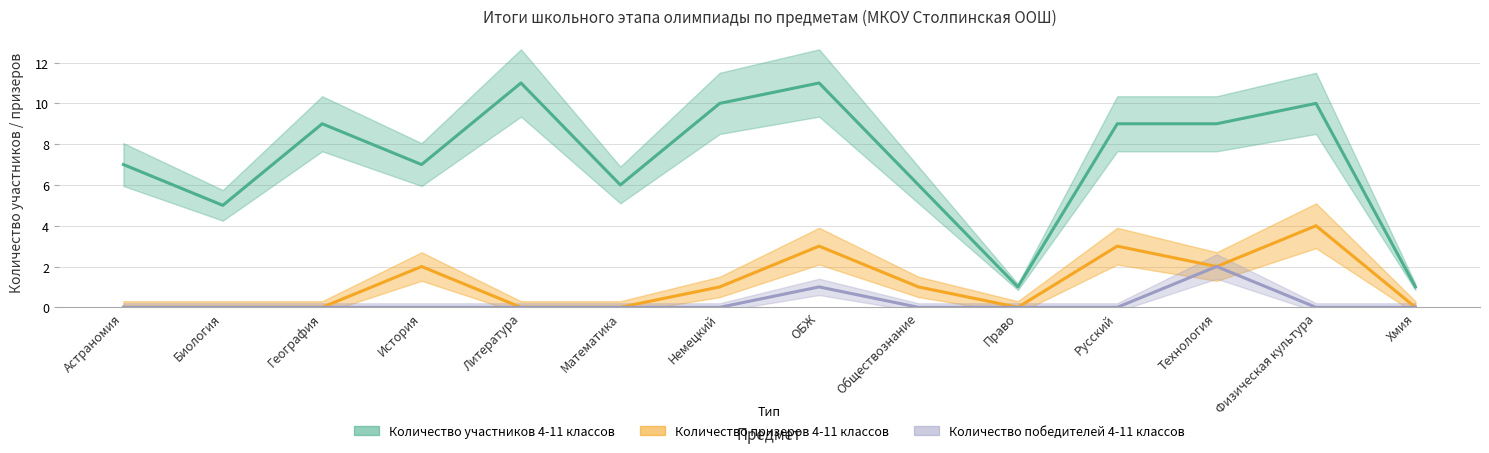

Rank the categories by Количество участников 4-11 классов value from highest to lowest.

Литература, ОБЖ, Немецкий, Физическая культура, География, Русский, Технология, Астраномия, История, Математика, Обществознание, Биология, Право, Хмия